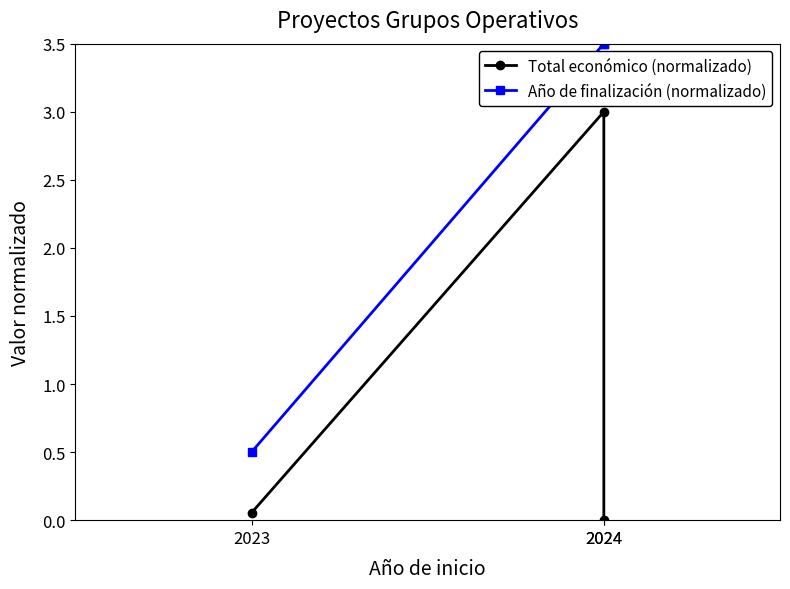

Reading left to right, list all the values displayed in this chart.

Total económico (normalizado): 0.1	3.0	0.0
Año de finalización (normalizado): 0.5	3.5	3.5